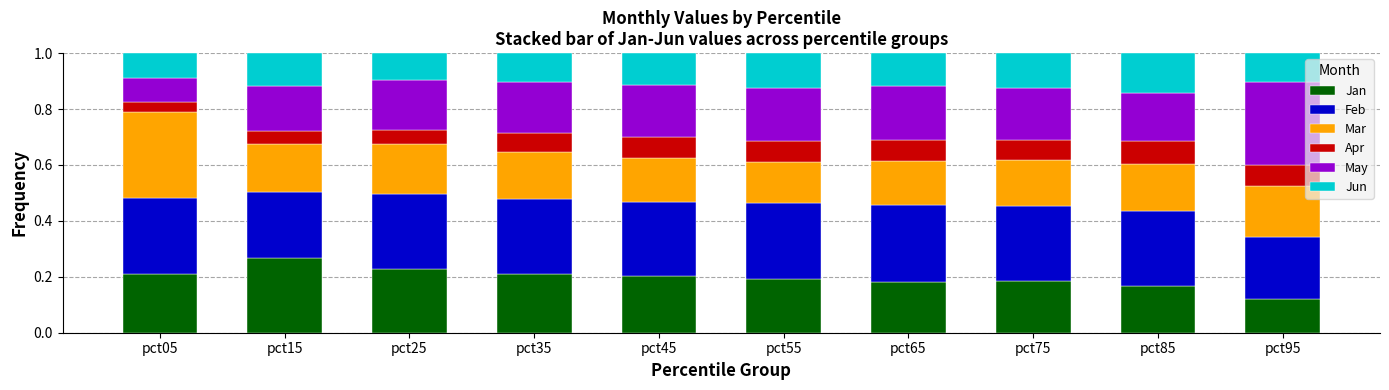

How many categories are shown in the chart?

10